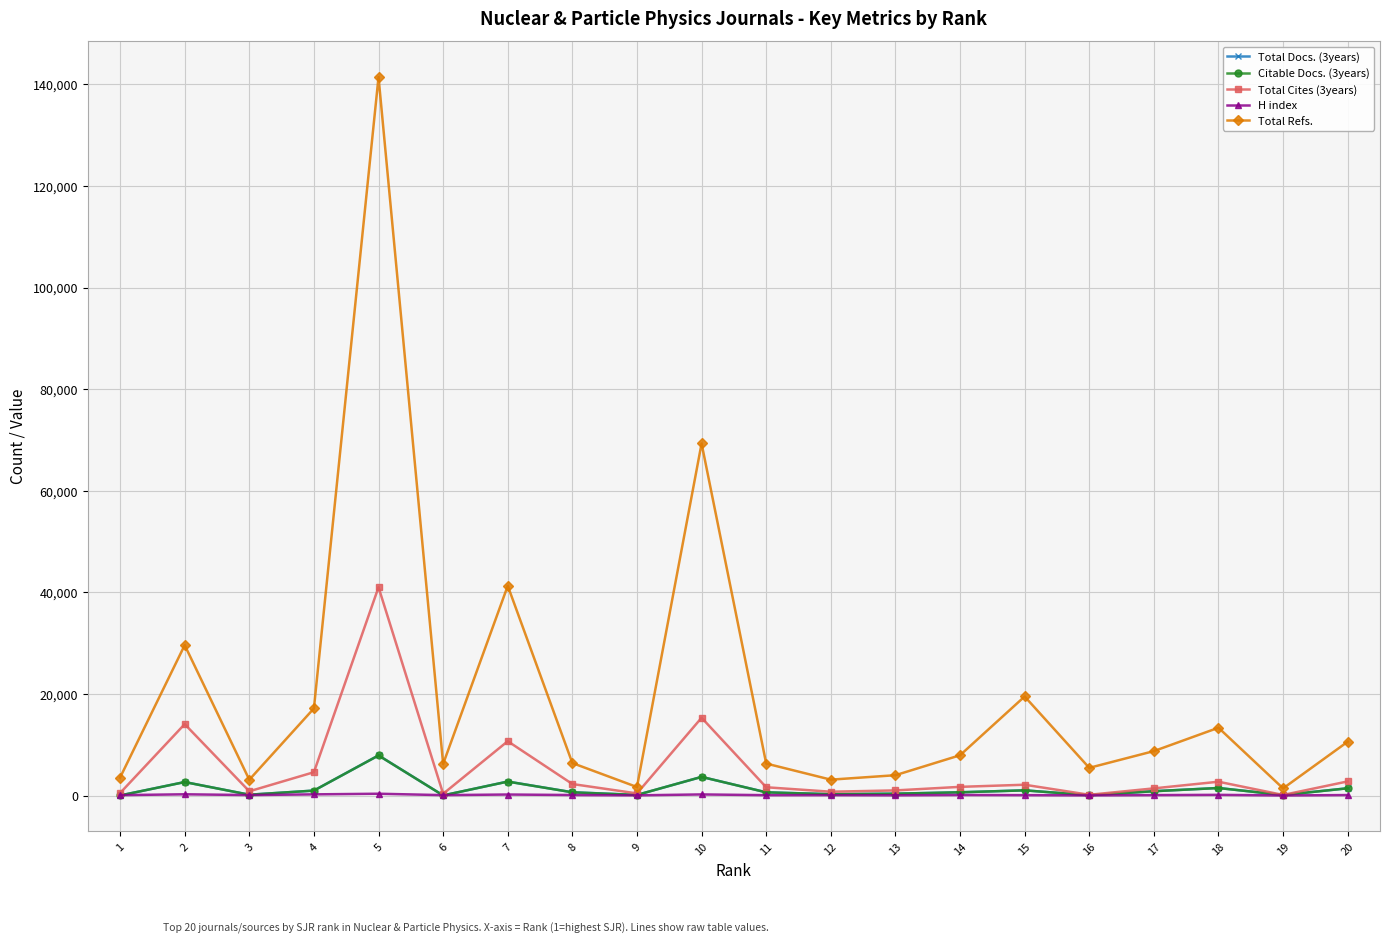

True or false: Total Docs. (3years) has more than 0 points higher than both neighbors.

True